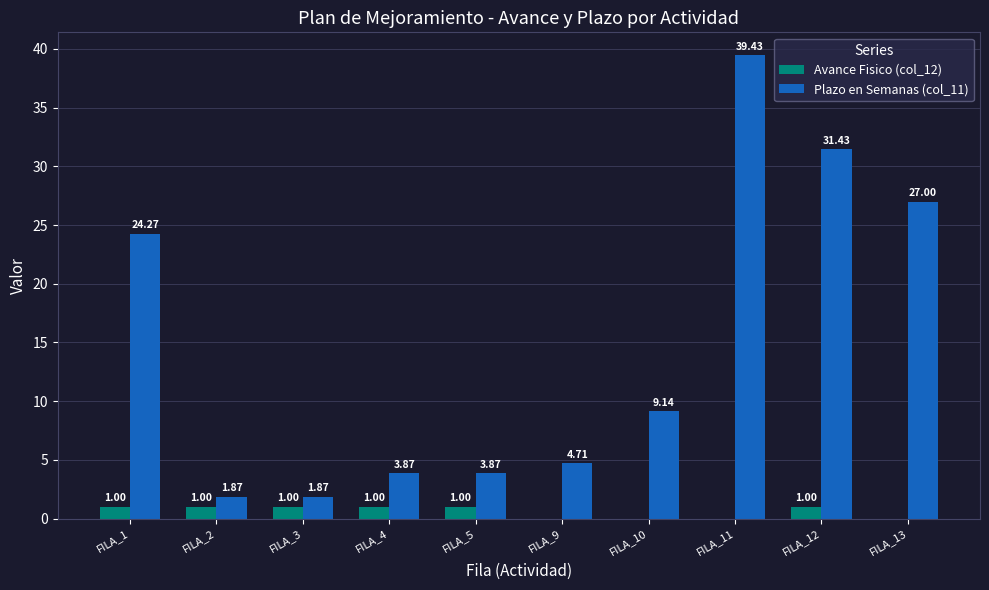

What is the sum of the Avance Fisico (col_12) values at FILA_1 and FILA_12?

2.0